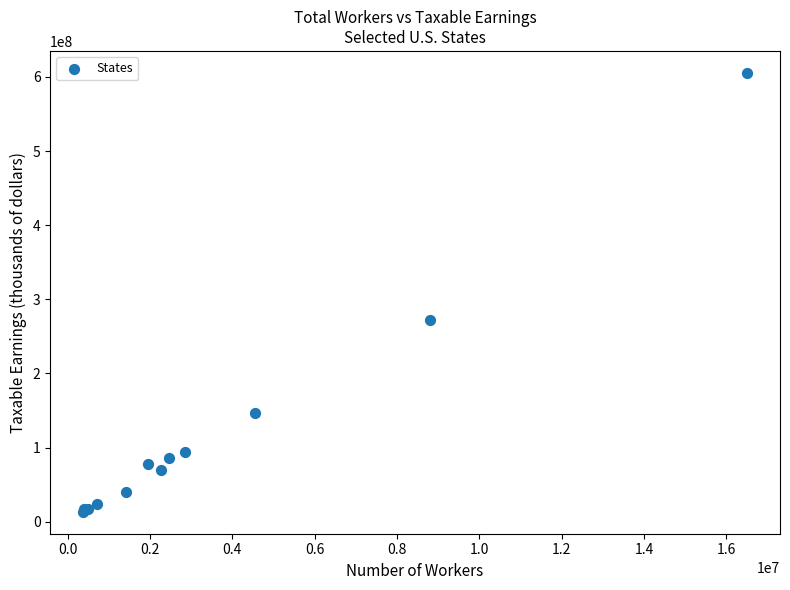

What Y value in the scatter plot is closest to 309413915?

271787876